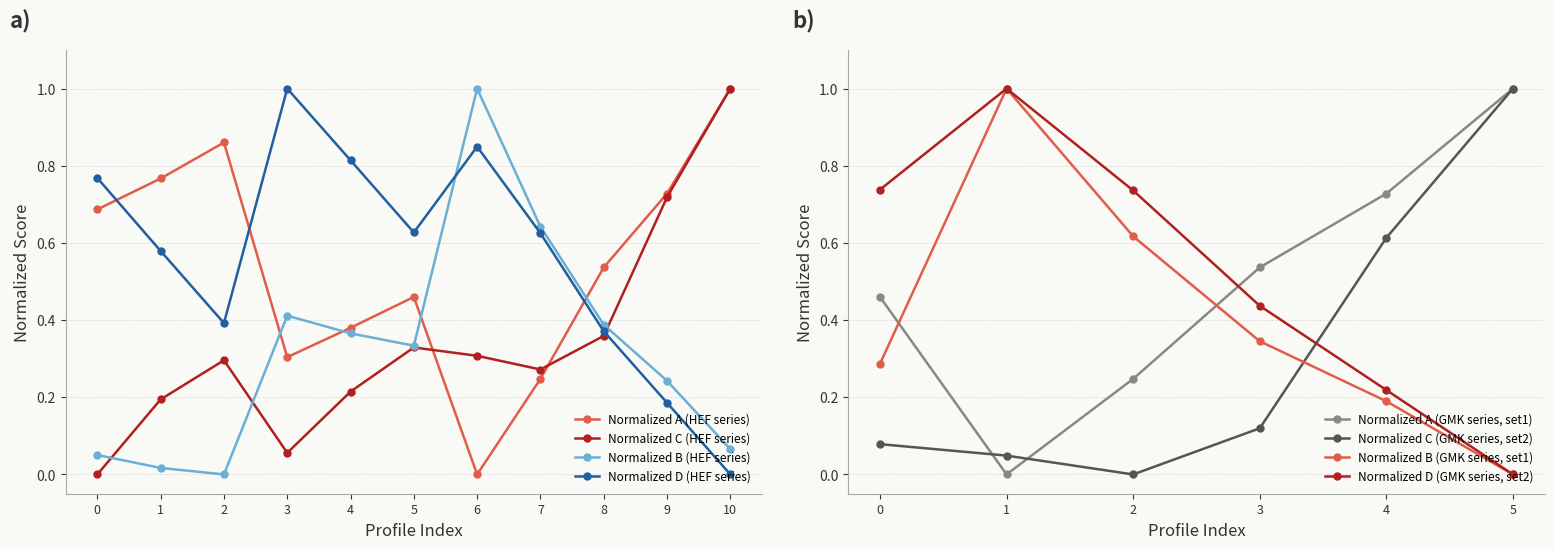

The Normalized C (HEF series) series shows 0.4 at 7. True or false?

False